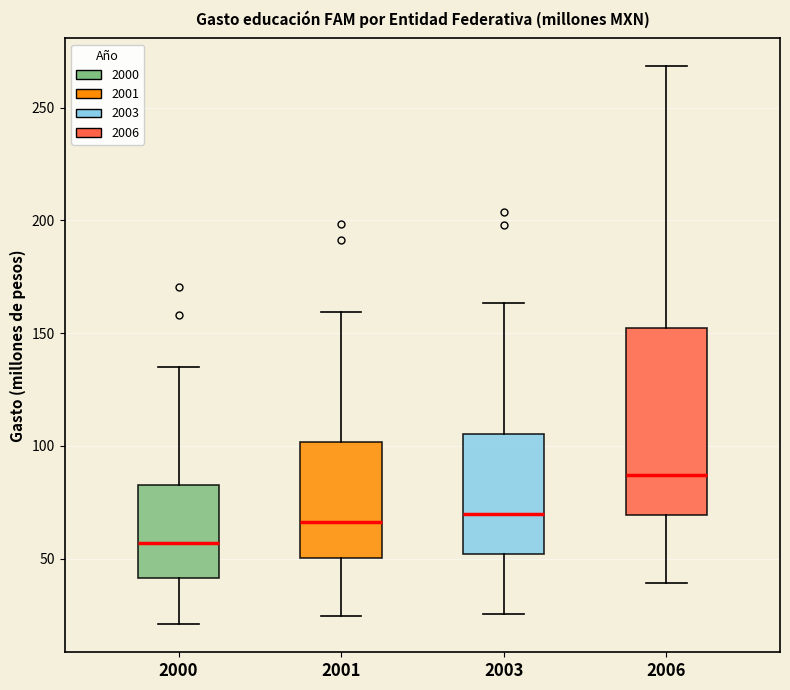

Reading left to right, read every box against the y-axis: the position of its median line, the range the box covers, and the ends of its whiskers. The values are not printed on the chart, so give them approximately, as read against the axis.

2000: median 55, box 40 to 85, whiskers 20 to 135
2001: median 65, box 50 to 100, whiskers 25 to 160
2003: median 70, box 50 to 105, whiskers 25 to 165
2006: median 85, box 70 to 150, whiskers 40 to 270